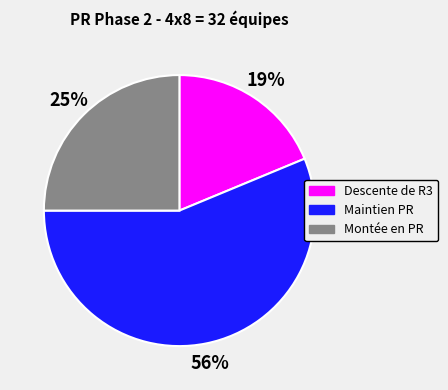

Between Maintien PR and Descente de R3, which is larger?

Maintien PR